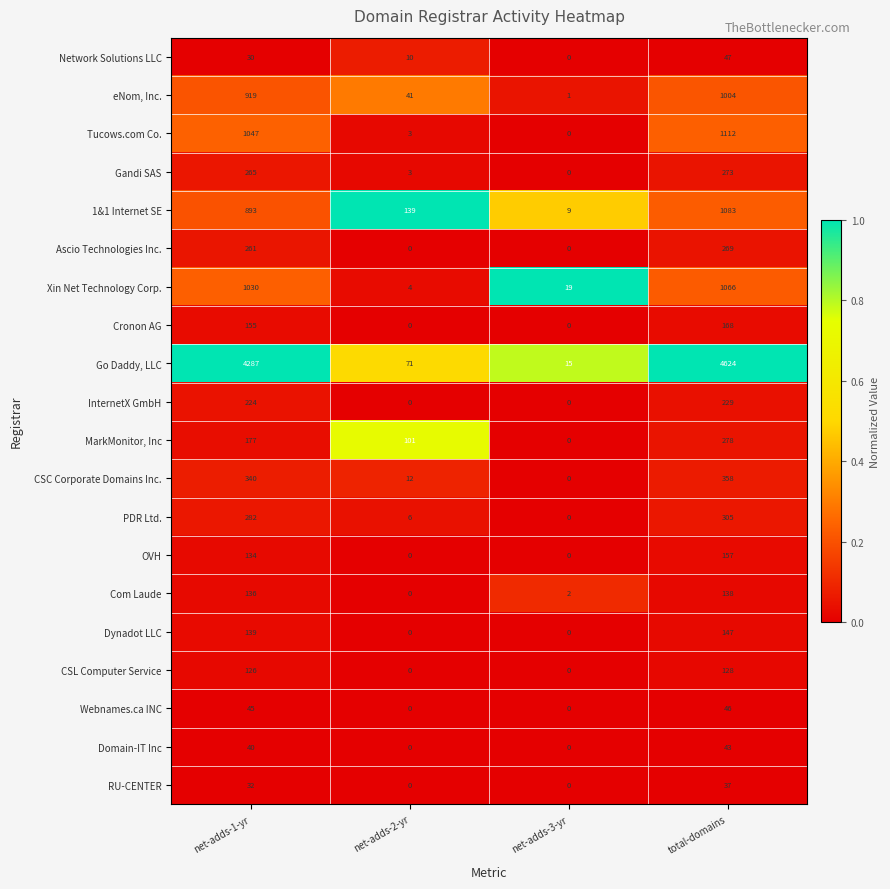

What is the maximum value shown in the chart?

4624